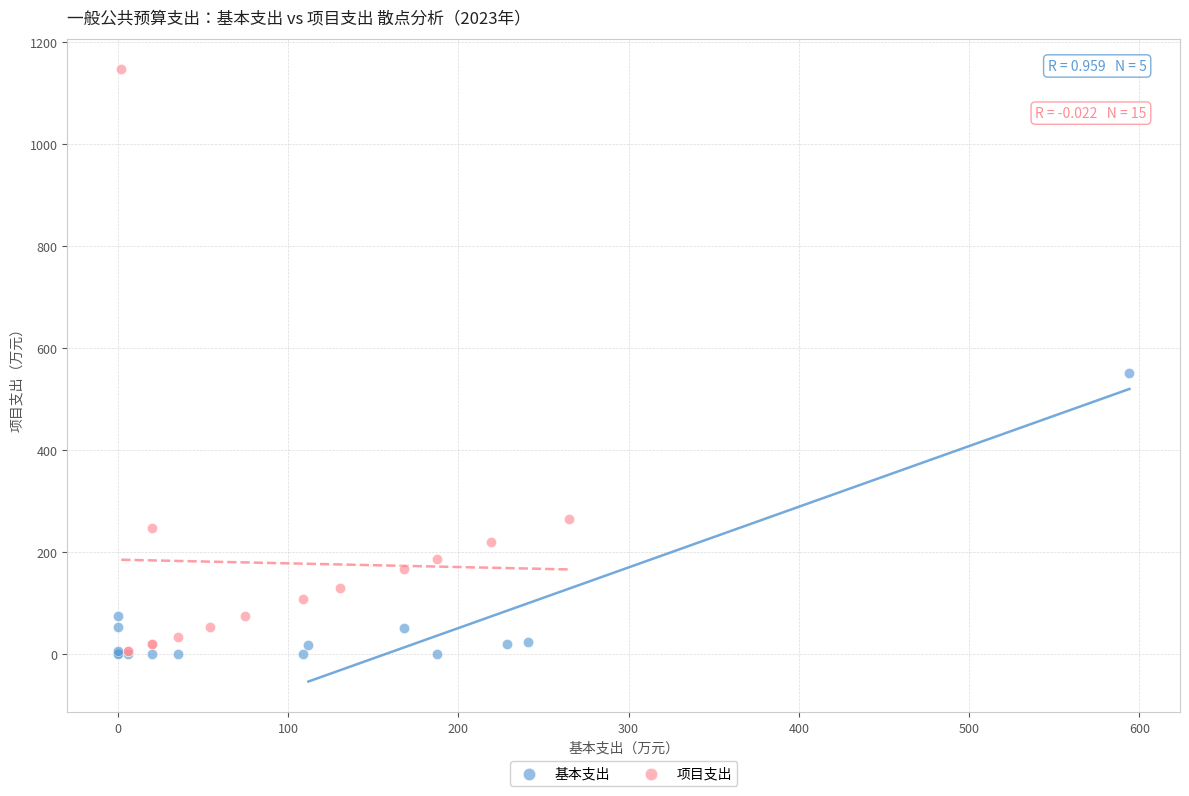

Which series reaches the maximum Y coordinate?

项目支出